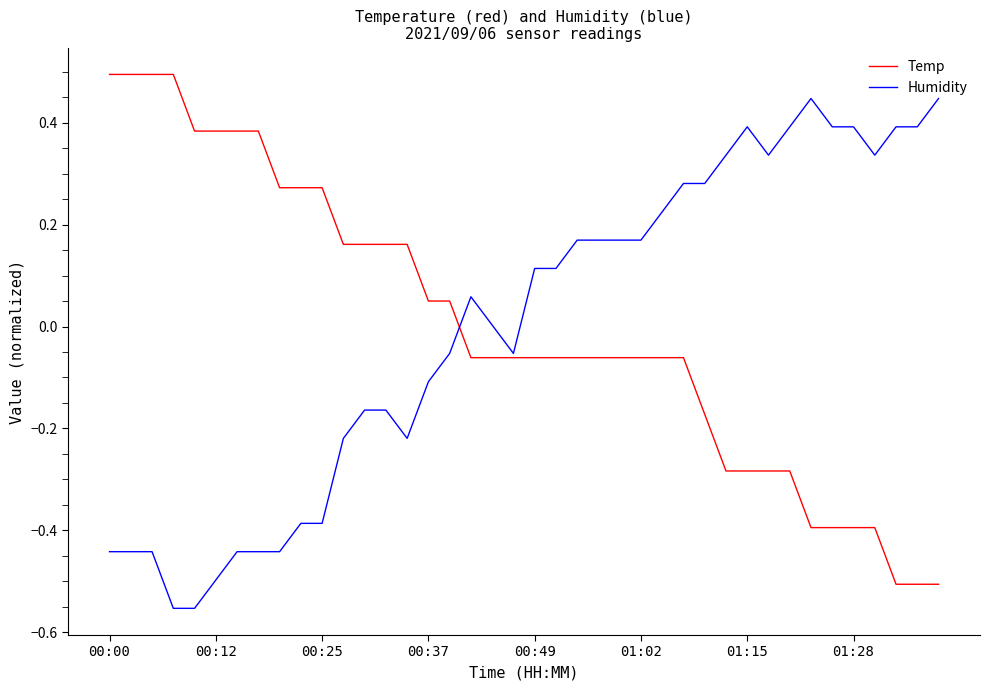

What is the minimum value for Temp?

-0.5